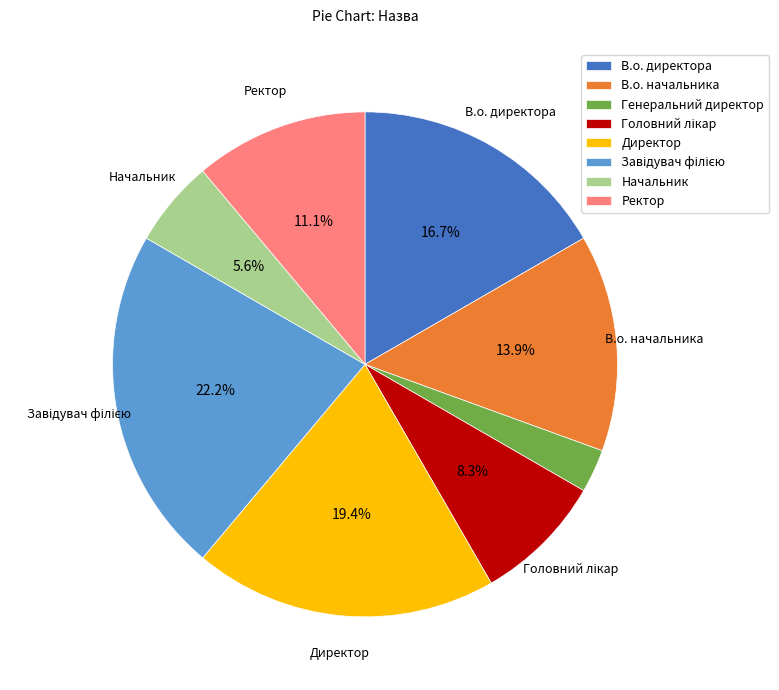

What percentage is NOT represented by В.о. директора?

83.3%